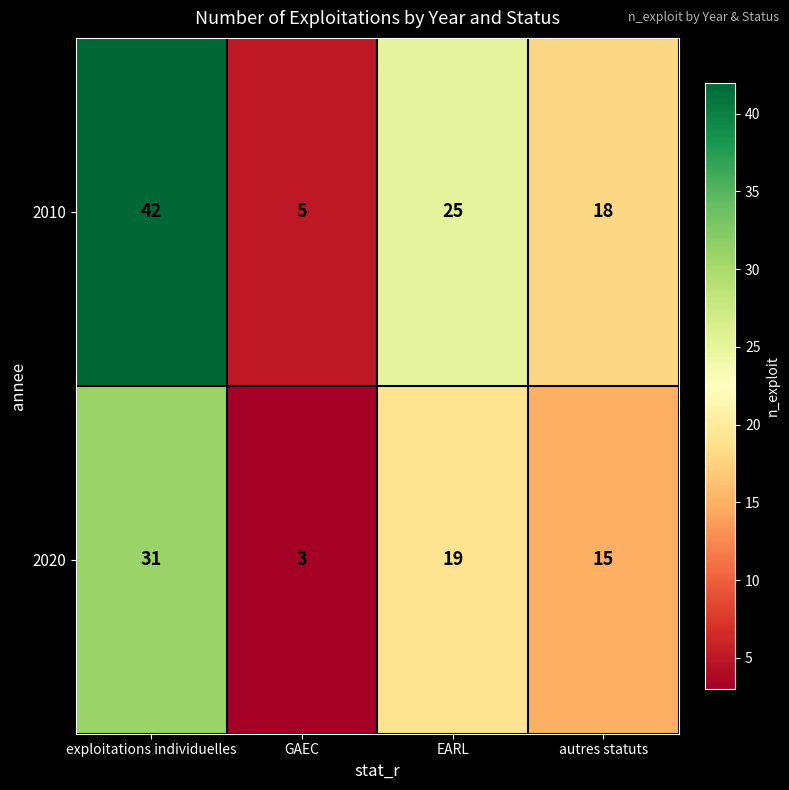

Which series has the largest total across all categories?

2010